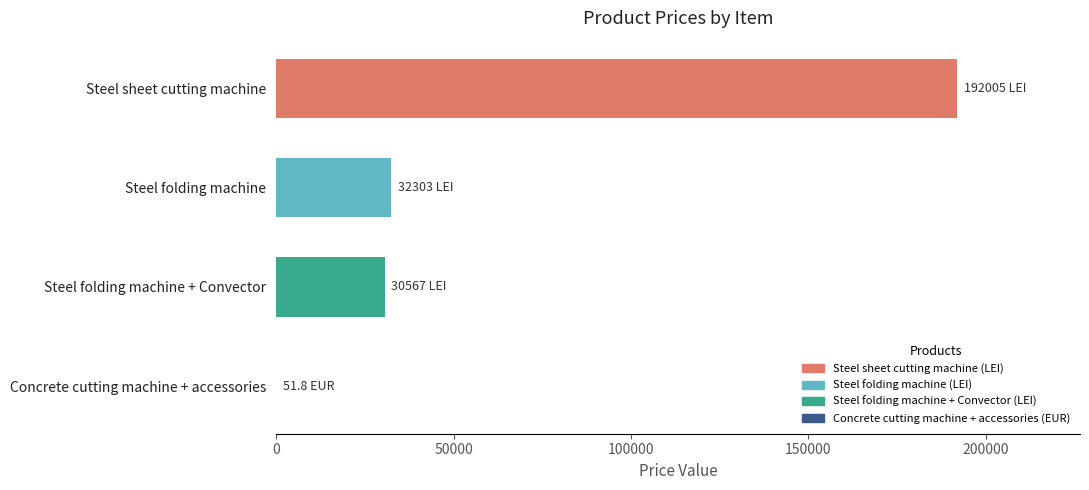

Does the chart contain stacked bars?

No